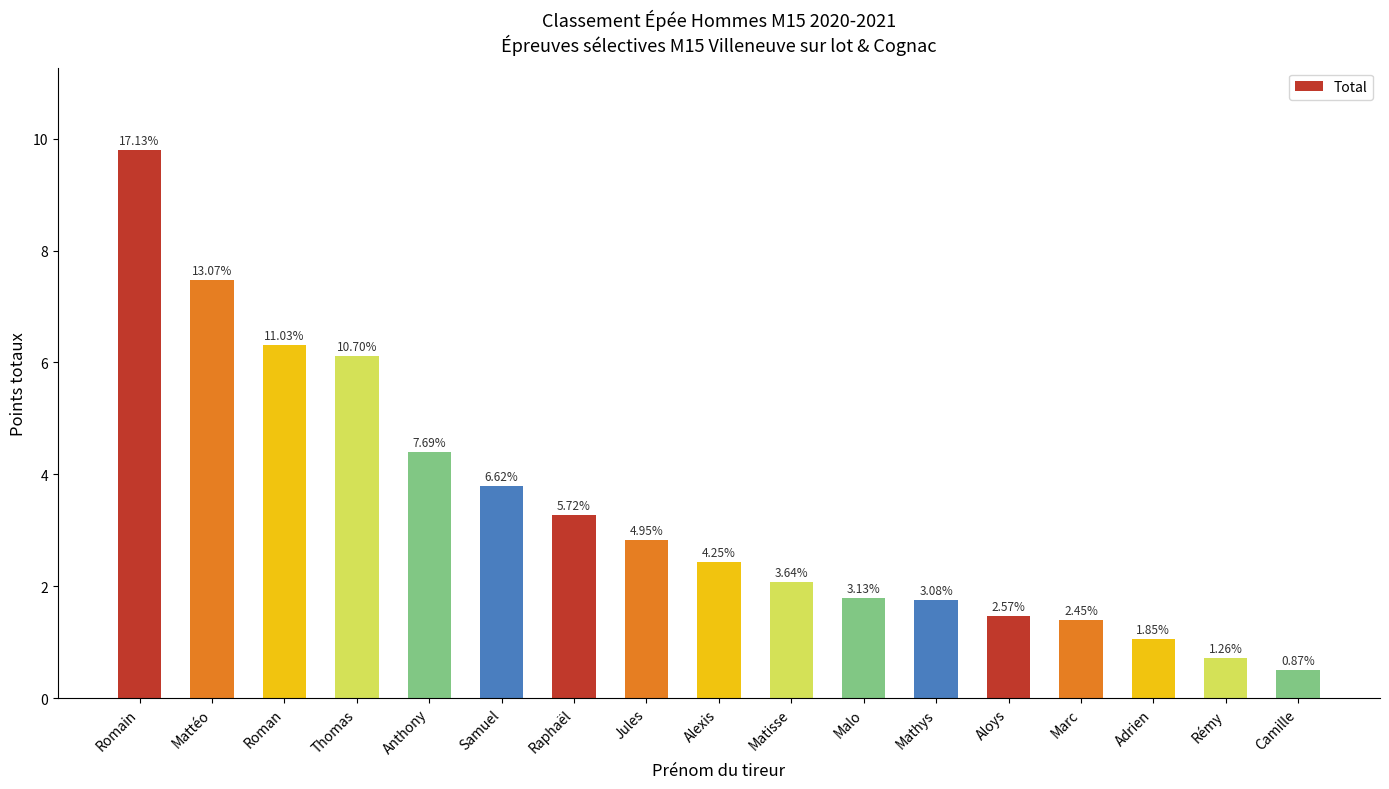

Reading left to right, extract all data points from this chart.

Romain=9.8	Mattéo=7.5	Roman=6.3	Thomas=6.1	Anthony=4.4	Samuel=3.8	Raphaël=3.3	Jules=2.8	Alexis=2.4	Matisse=2.1	Malo=1.8	Mathys=1.8	Aloys=1.5	Marc=1.4	Adrien=1.1	Rémy=0.7	Camille=0.5